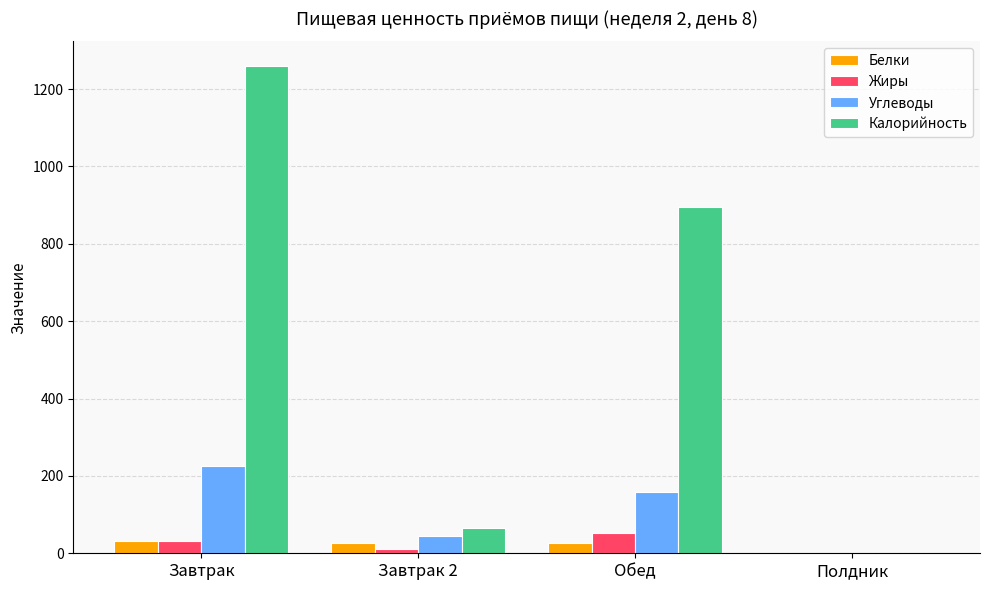

At which label does Жиры first exceed 30?

Завтрак